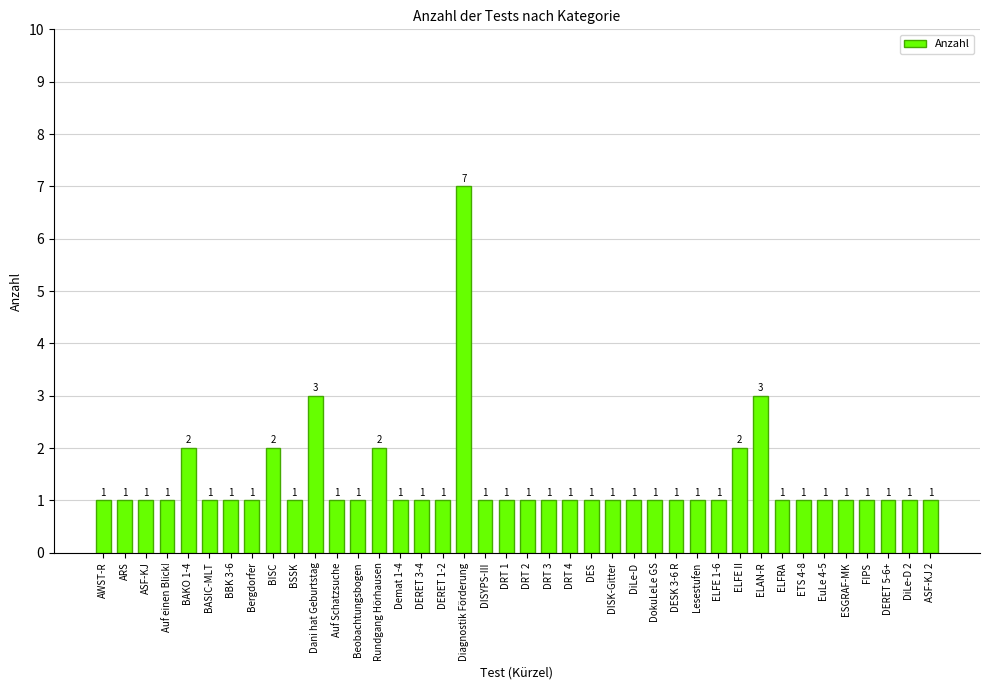

Approximately how many times larger is the value at BAKO 1-4 compared to Rundgang Hörhausen?

1.0